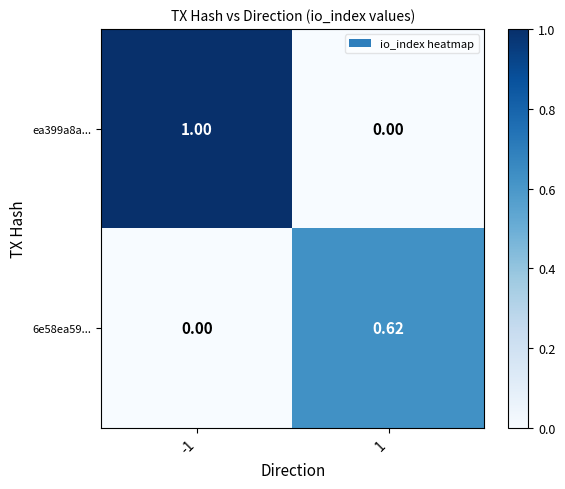

Which series has the widest spread of values?

ea399a8a...